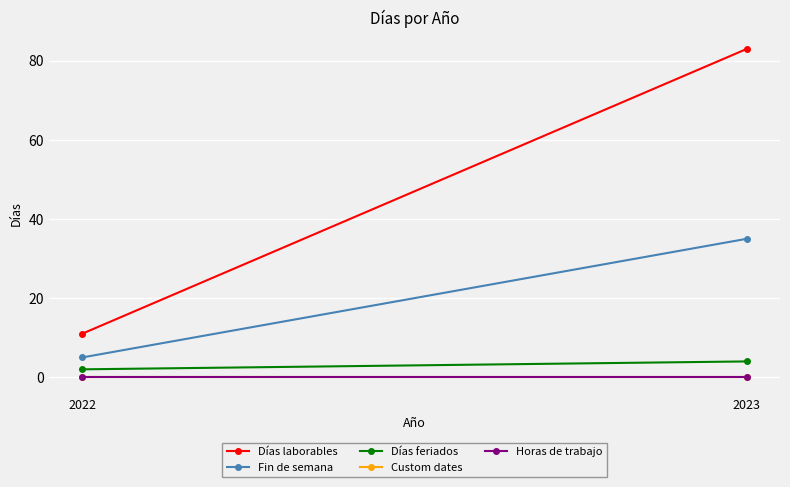

At how many categories does at least one series exceed 81?

1